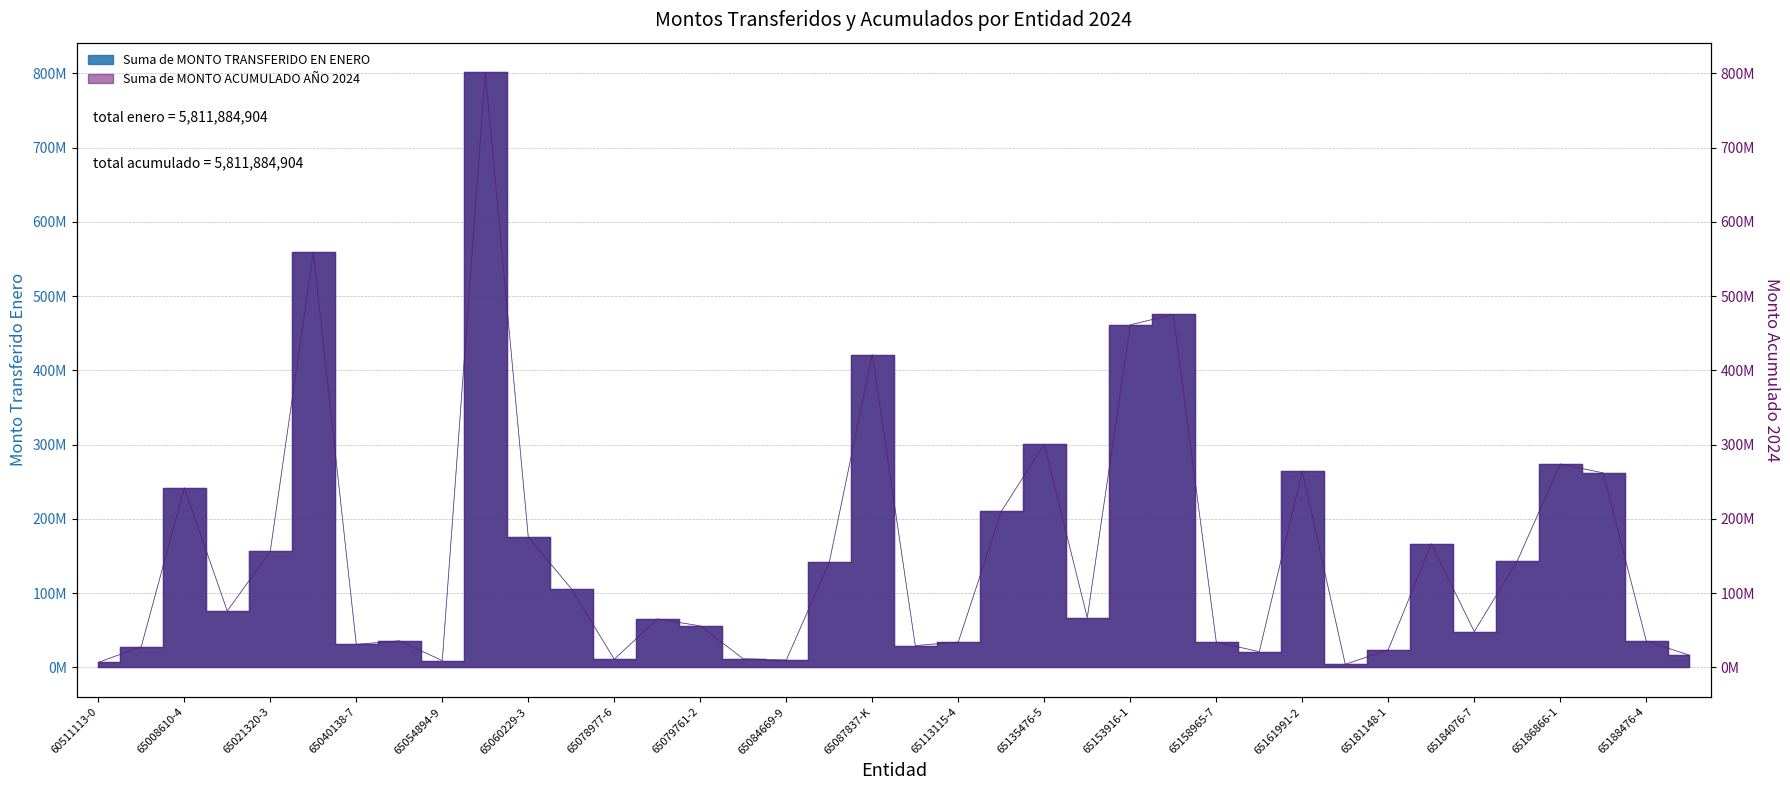

What is the maximum value shown in the chart?

801412079